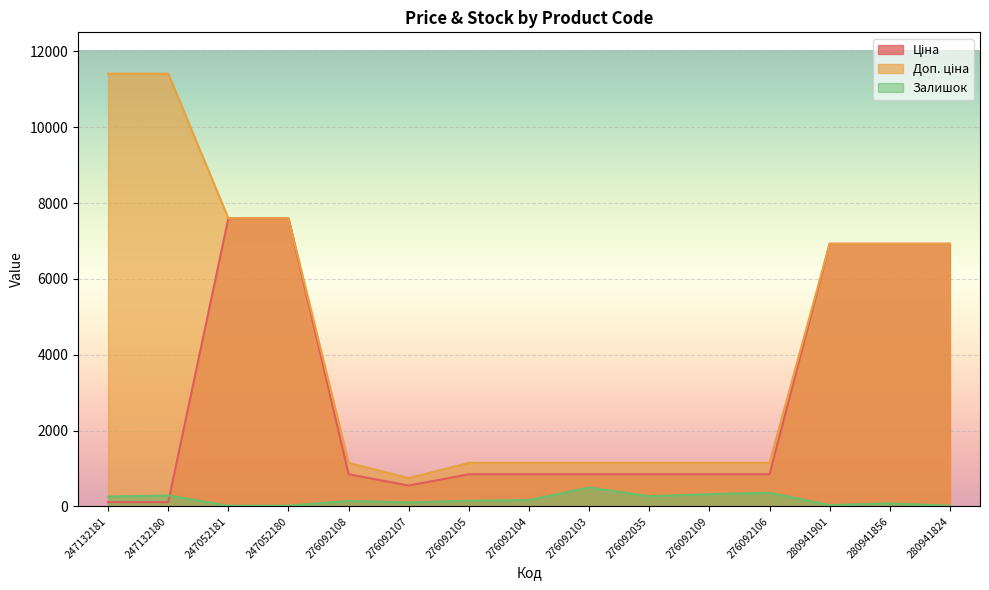

List the series in order of their peak value, lowest first.

Залишок, Ціна, Доп. ціна